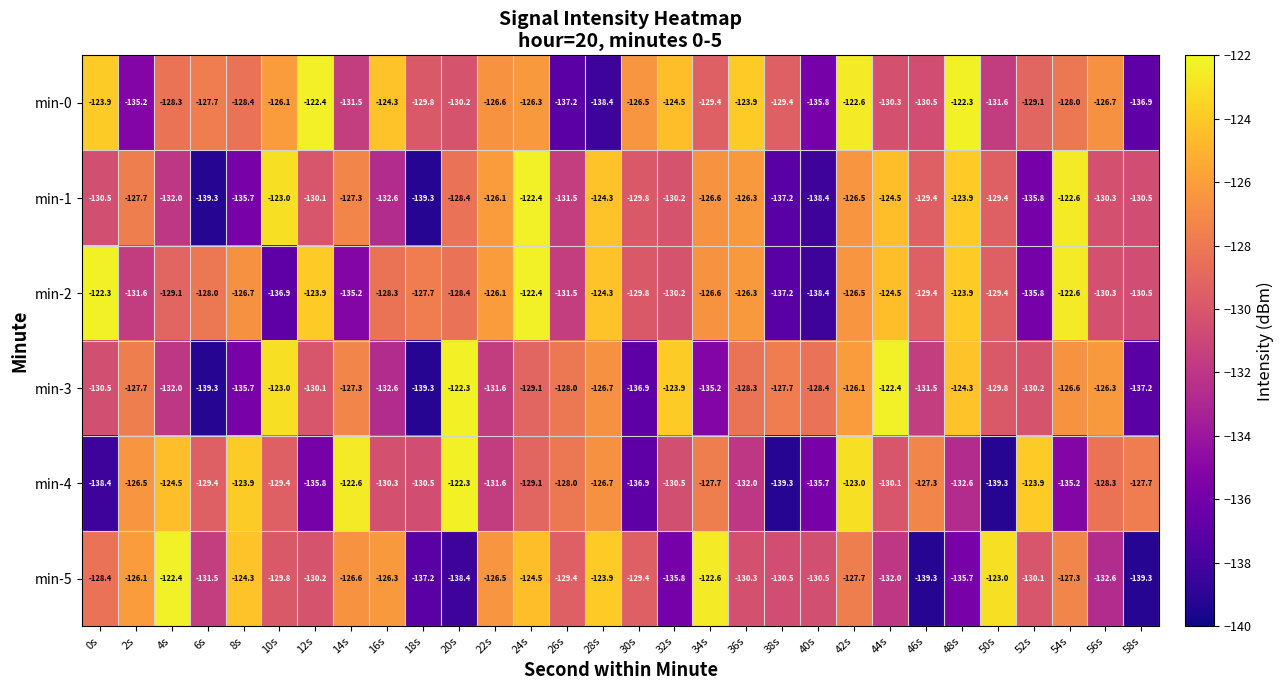

At which label is min-3 closest to -130?

12s